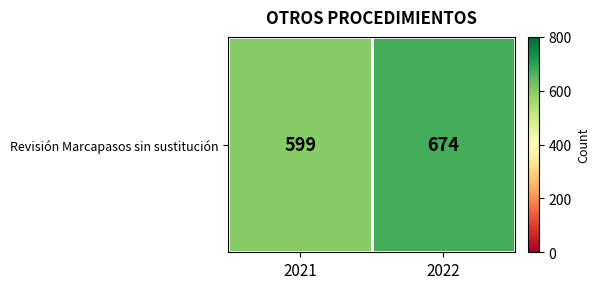

How many values are below 674?

1